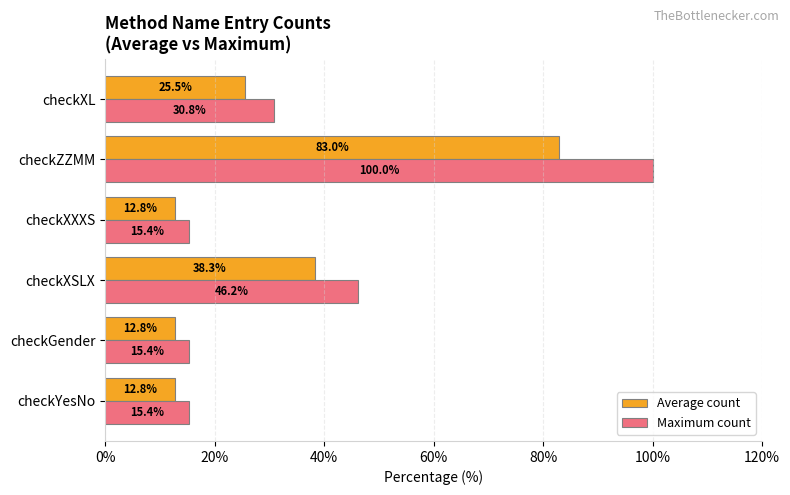

What is the maximum value for Average count?

83.0